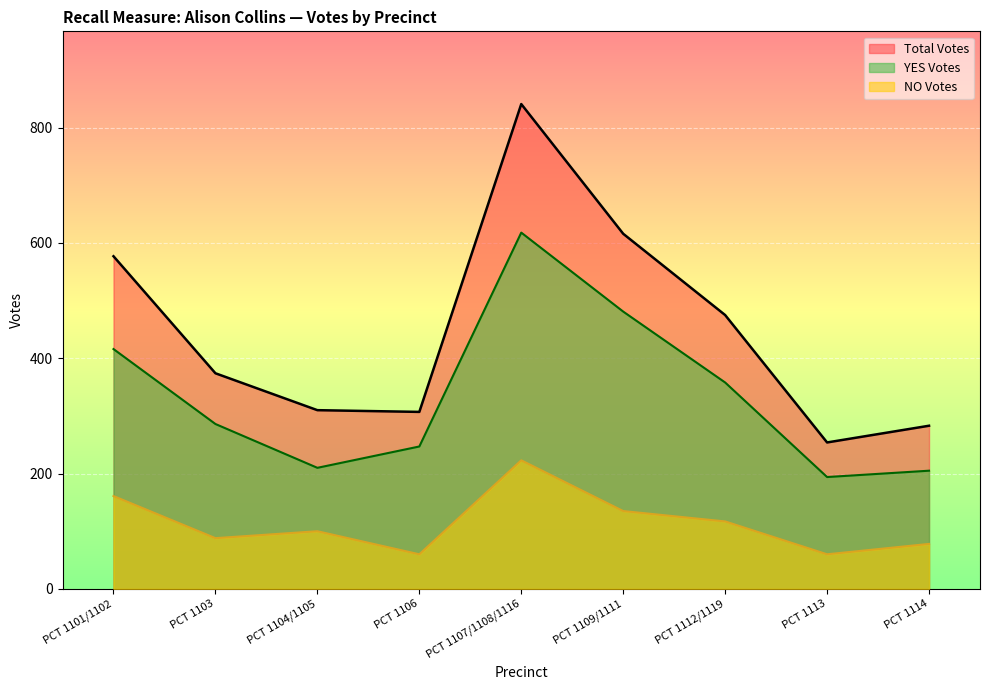

True or false: Total Votes and YES Votes cross at least once.

False